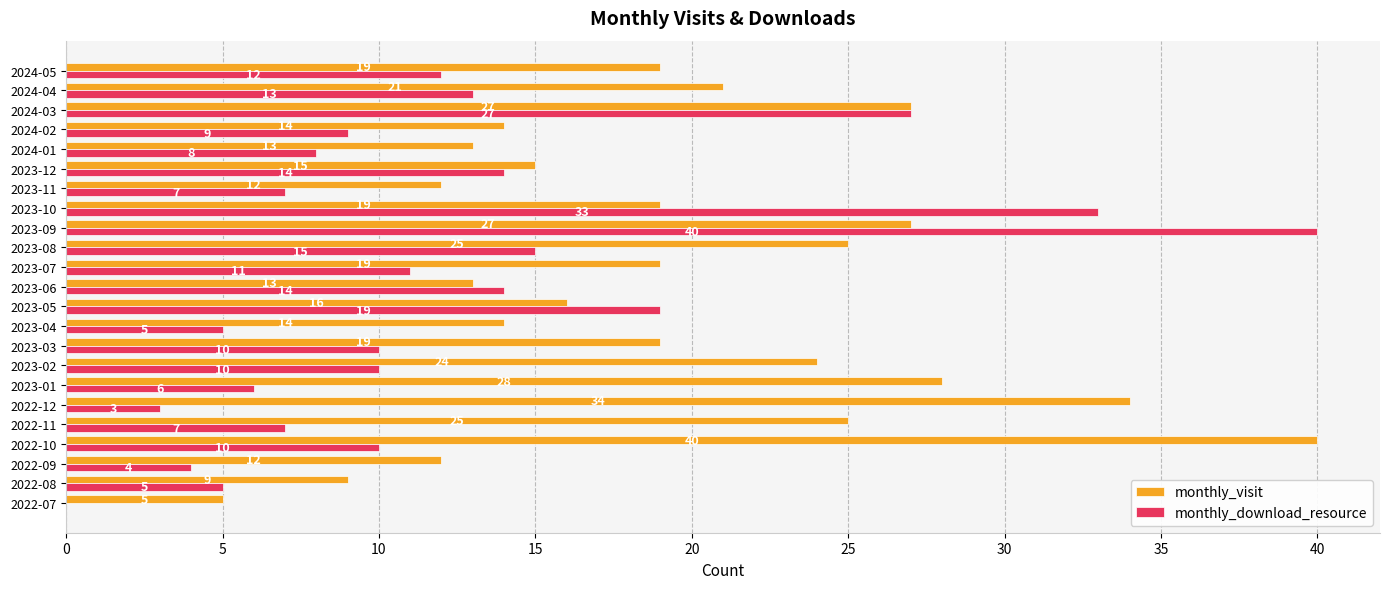

Which series has the largest total across all categories?

monthly_visit